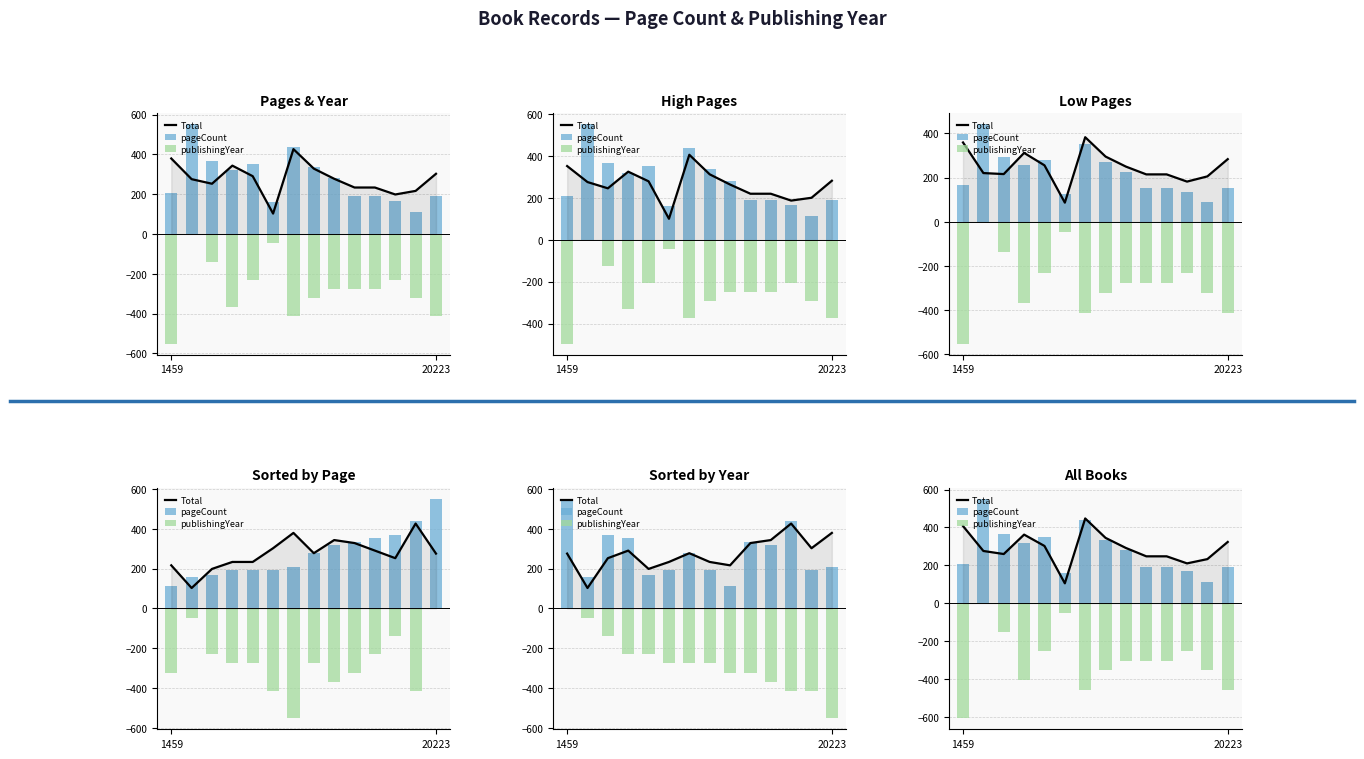

What is the label of the 8th bar from the left?

7